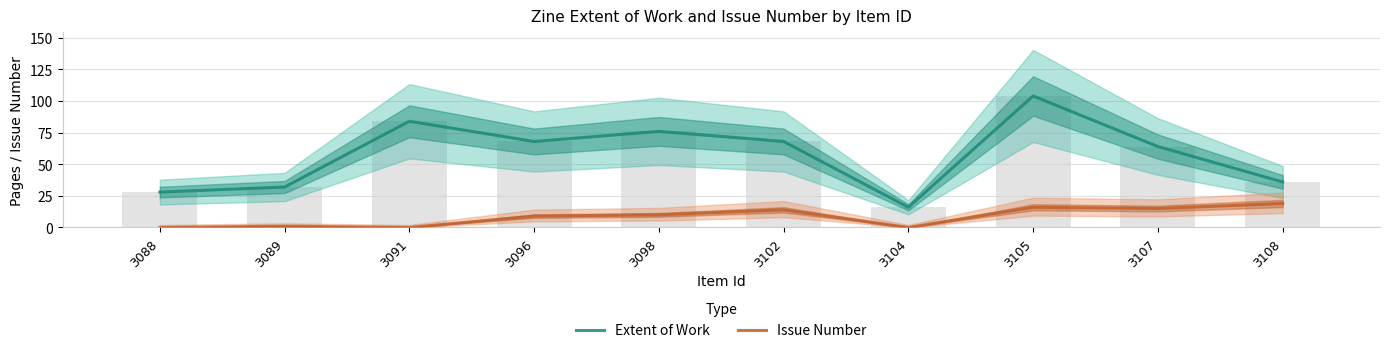

The value of Extent of Work at 3098 is 17. True or false?

False